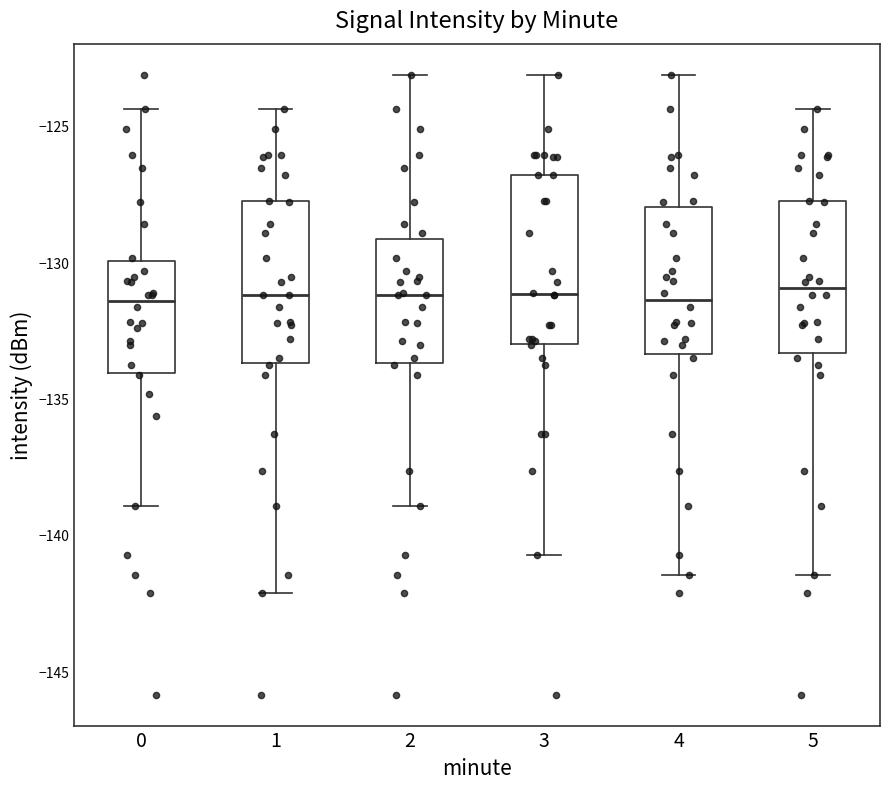

Reading left to right, read every box against the y-axis: the position of its median line, the range the box covers, and the ends of its whiskers. The values are not printed on the chart, so give them approximately, as read against the axis.

0: median -131.5, box -134.0 to -130.0, whiskers -139.0 to -124.5
1: median -131.0, box -133.5 to -128.0, whiskers -142.0 to -124.5
2: median -131.0, box -133.5 to -129.0, whiskers -139.0 to -123.0
3: median -131.0, box -133.0 to -127.0, whiskers -140.5 to -123.0
4: median -131.5, box -133.5 to -128.0, whiskers -141.5 to -123.0
5: median -131.0, box -133.5 to -128.0, whiskers -141.5 to -124.5